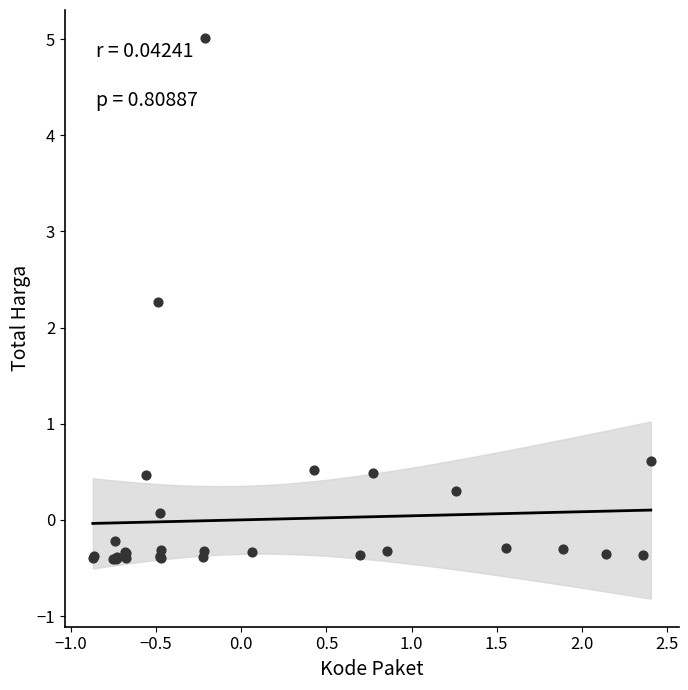

What Y value in the scatter plot is closest to 2?

2.3